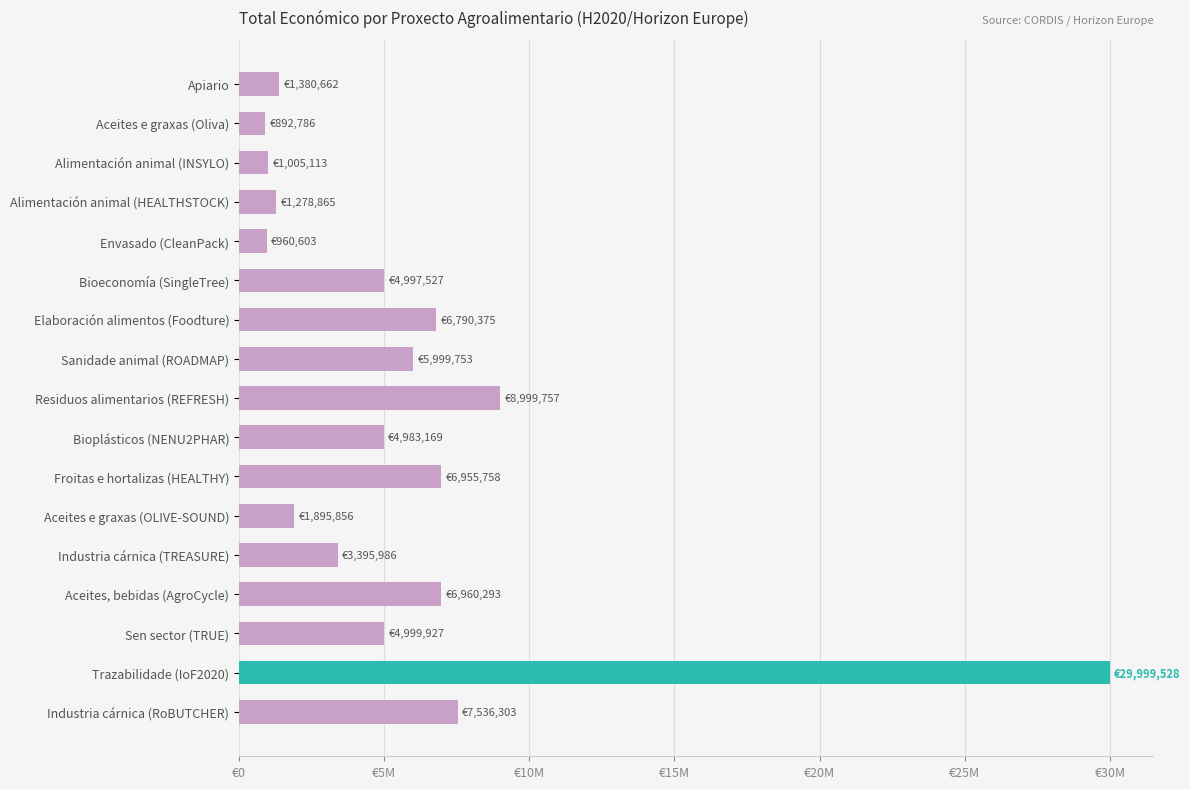

Are the bars horizontal?

Yes